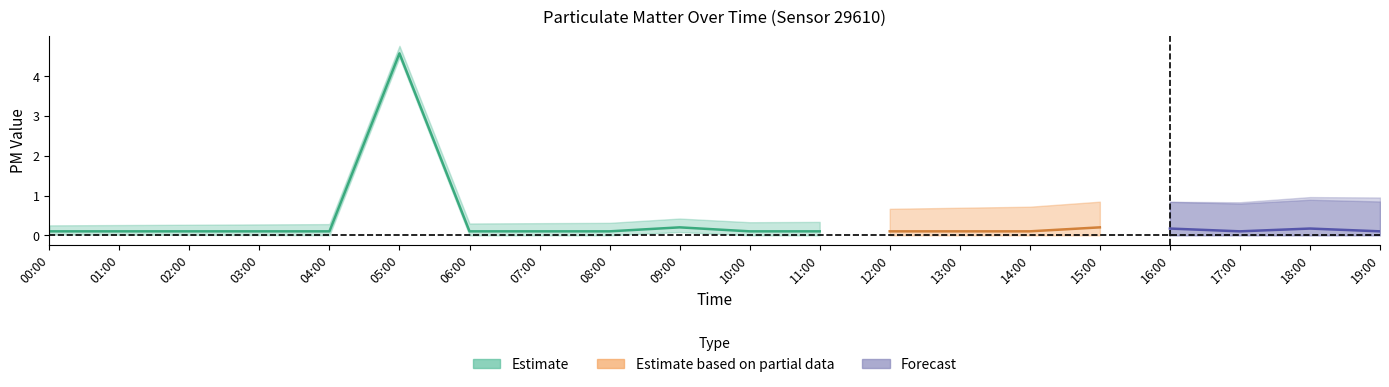

How many categories are shown in the chart?

20